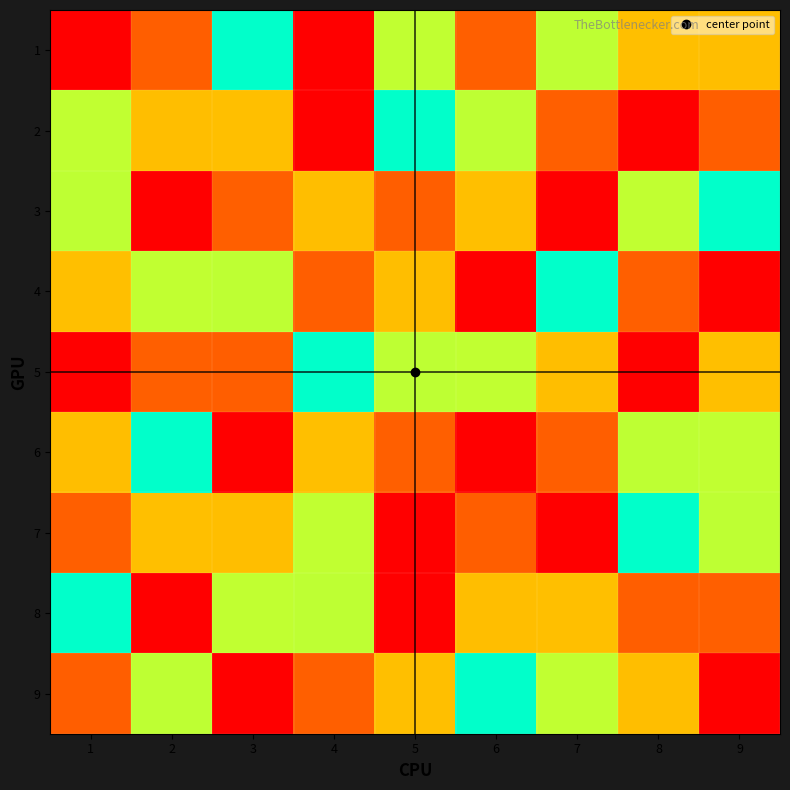

Rank the series at 5 from lowest to highest value.

8, 6, 9, 5, 2, 1, 4, 3, 7